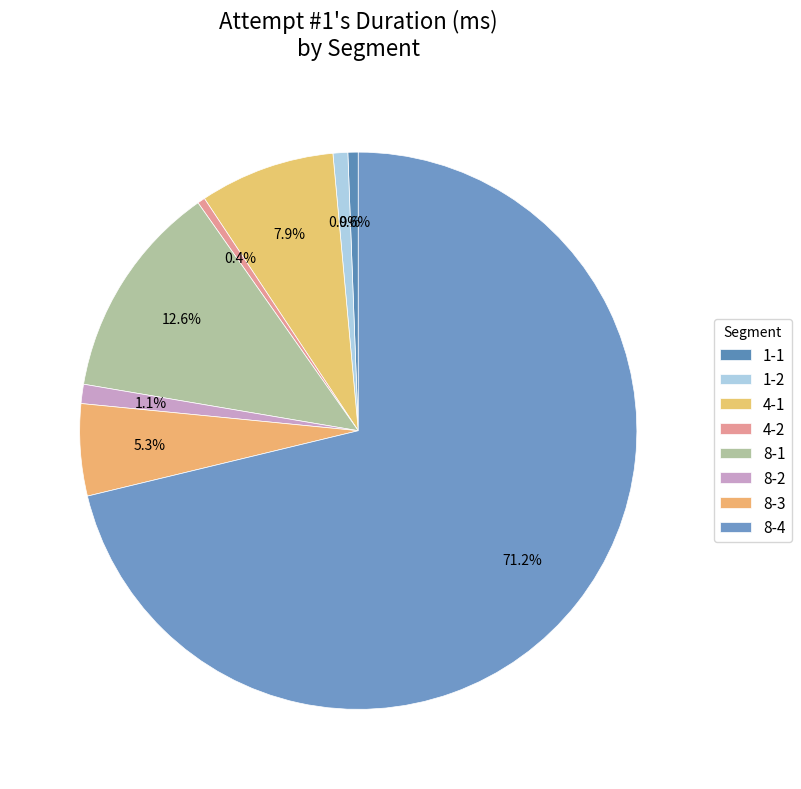

What is the largest slice in the pie chart?

8-4